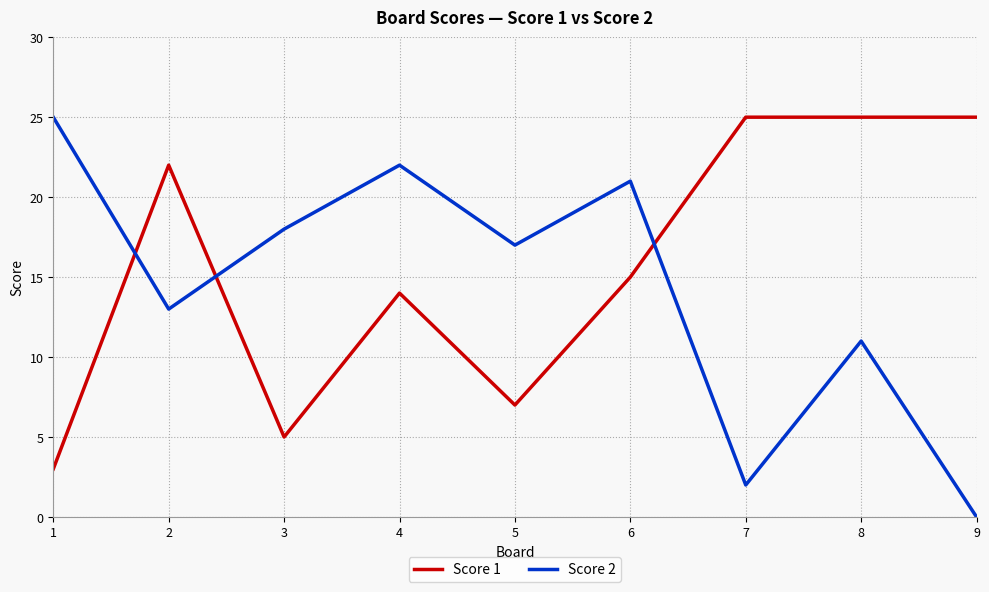

The value of Score 2 at 1 is 37. True or false?

False